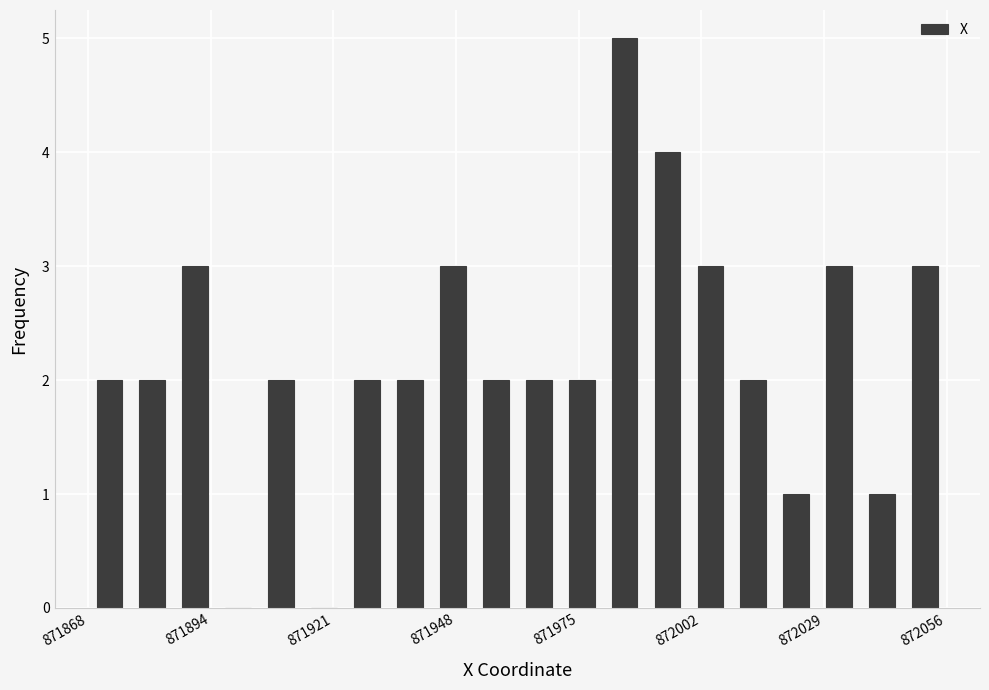

Around what value on the x-axis is the tallest bar? Give the approximate position of its centre, as read against the axis.

871985